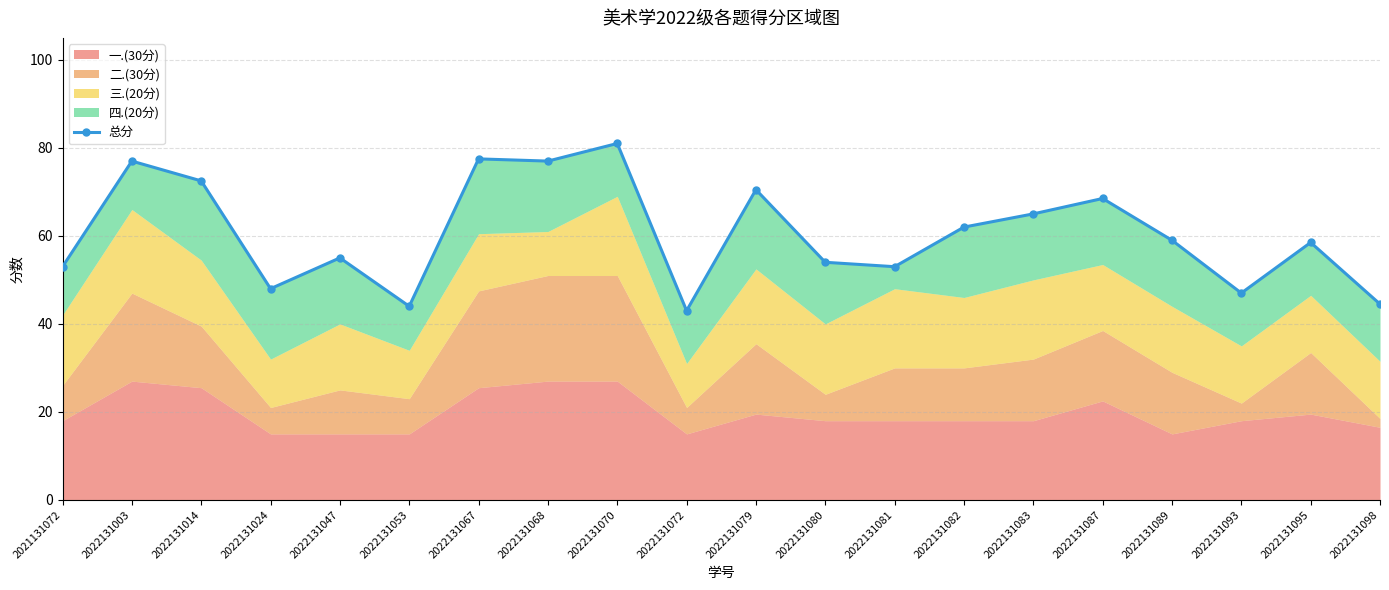

What is the ratio of the value at 2022131080 to the value at 2022131095?

0.9